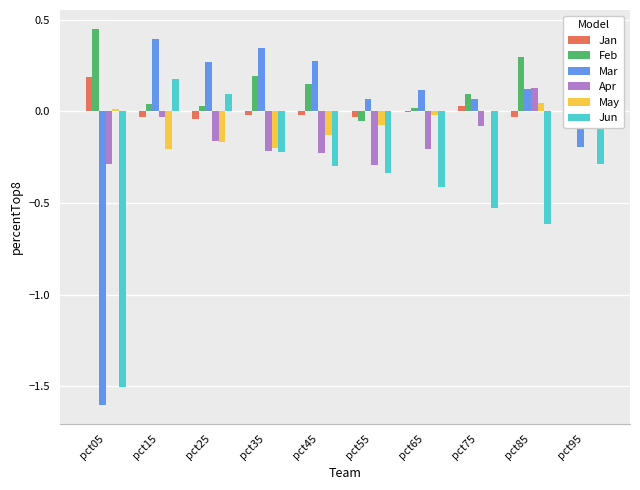

Rank the categories by Jun value from highest to lowest.

pct15, pct25, pct35, pct95, pct45, pct55, pct65, pct75, pct85, pct05